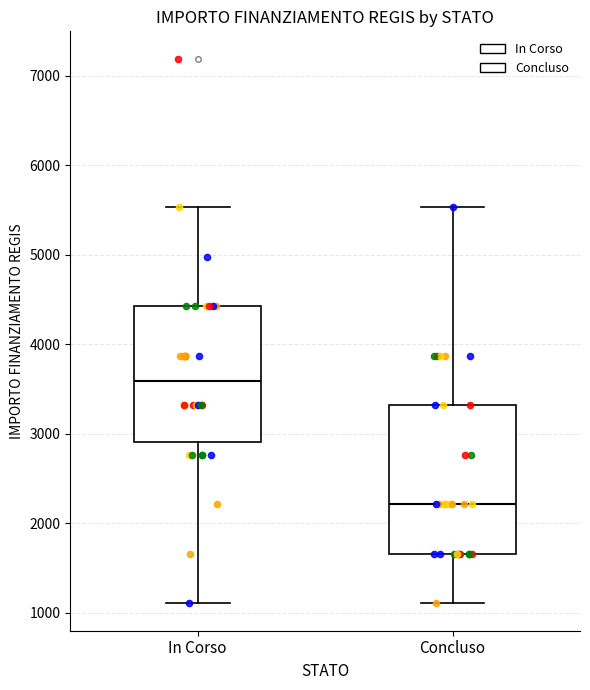

Where does the upper whisker of the box for In Corso end on the y-axis? The values are not printed on the chart, so give them approximately, as read against the axis.

5500